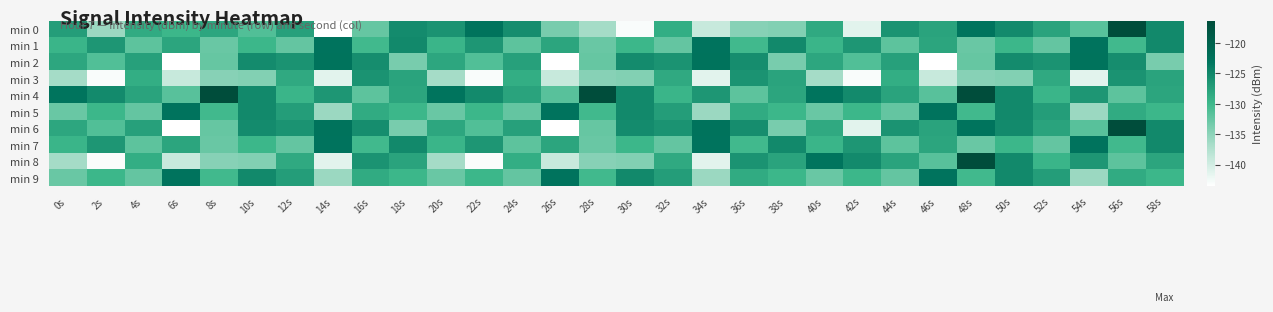

Count the number of data series in this chart.

10